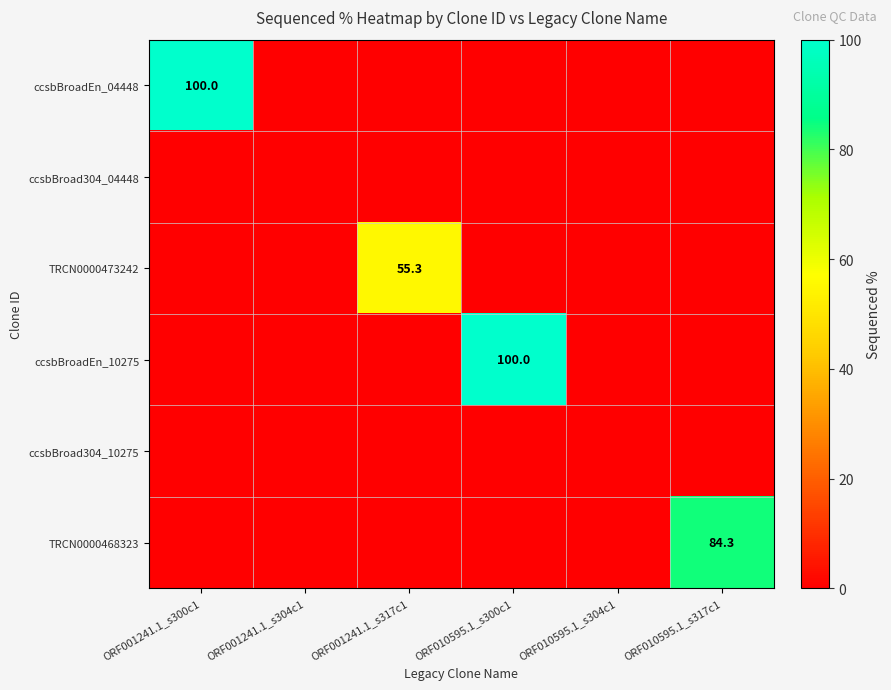

The value of ccsbBroadEn_10275 at ORF010595.1_s300c1 is 131.8. True or false?

False